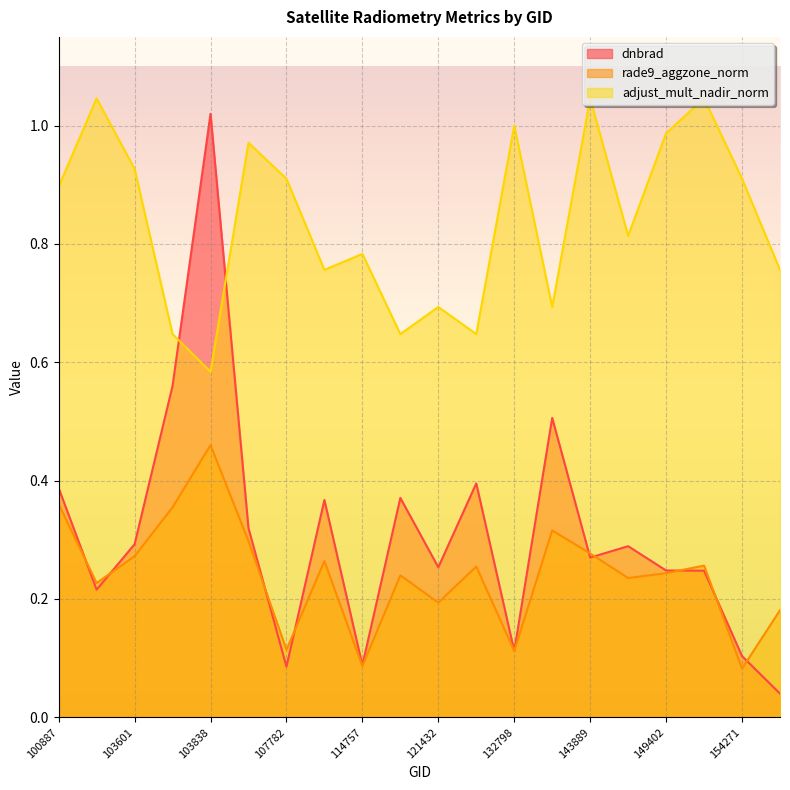

Does the chart display data point markers on the line(s)?

No